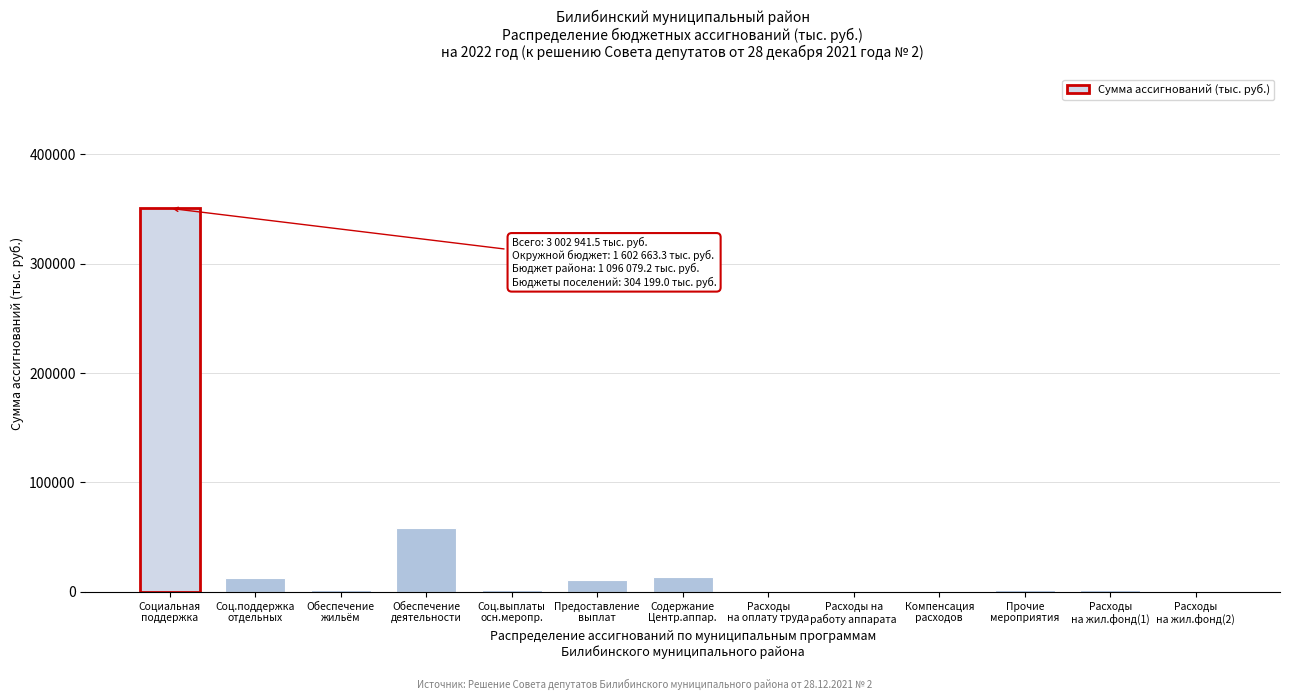

What is the sum of all values?

454075.2